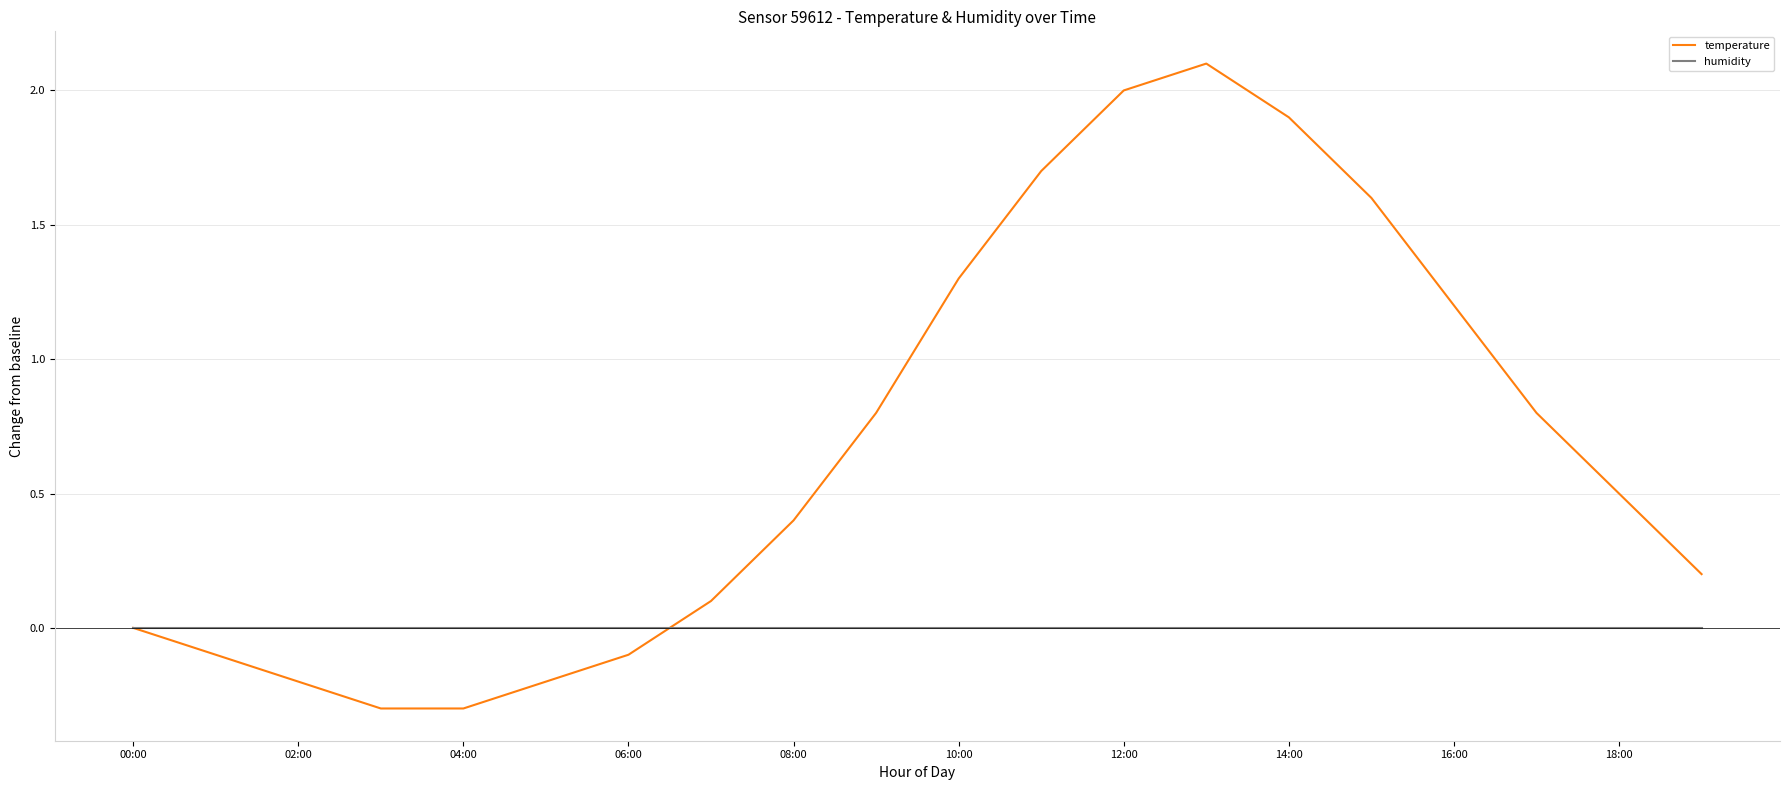

Which series has the largest total across all categories?

temperature